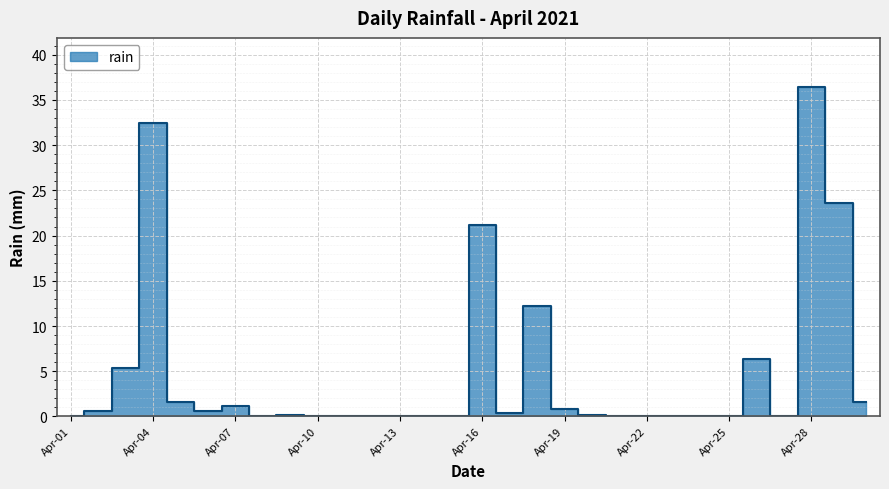

At which category does the chart reach its peak across all series?

Apr-28